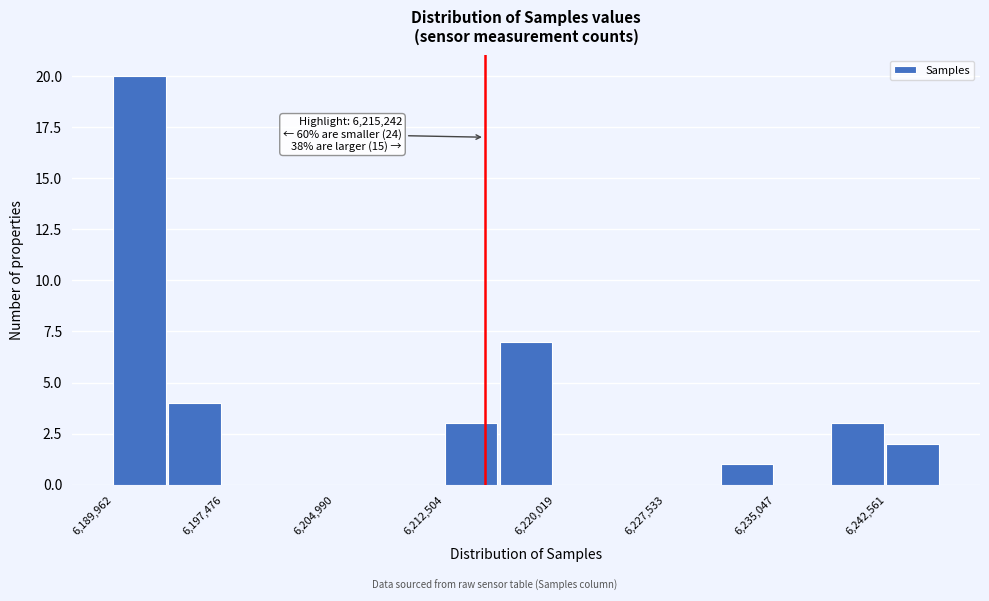

Read against the x-axis, roughly where is the centre of the tallest bar?

6192000